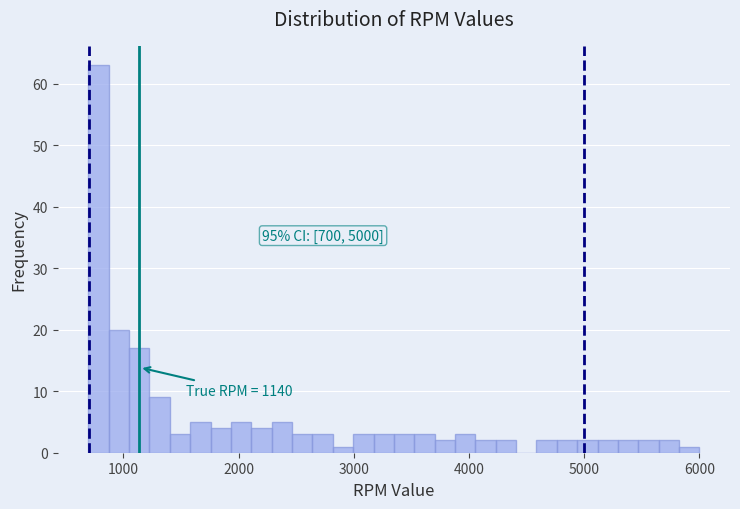

Around what value on the x-axis is the tallest bar? Give the approximate position of its centre, as read against the axis.

800